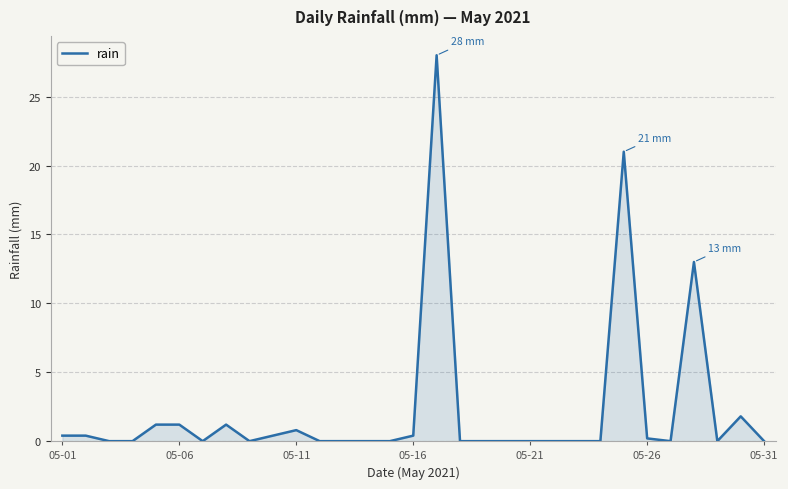

What is the difference between the maximum and minimum values?

28.0